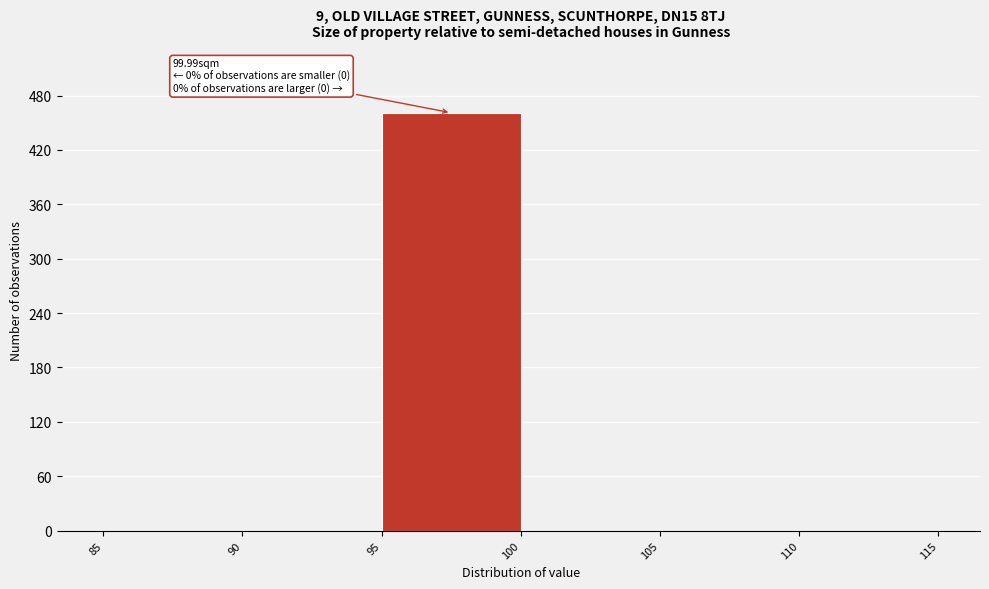

Which range on the x-axis has the tallest bar?

95 to 100